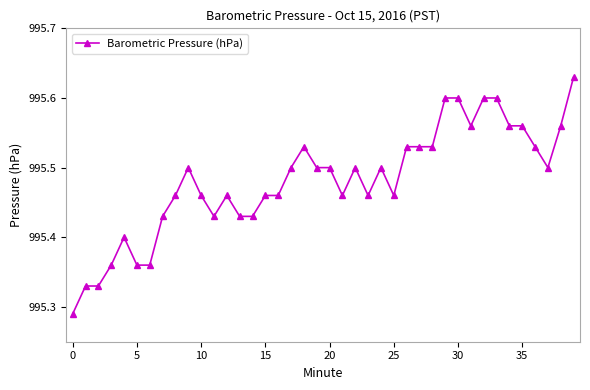

What is the difference between the maximum and minimum values?

0.3